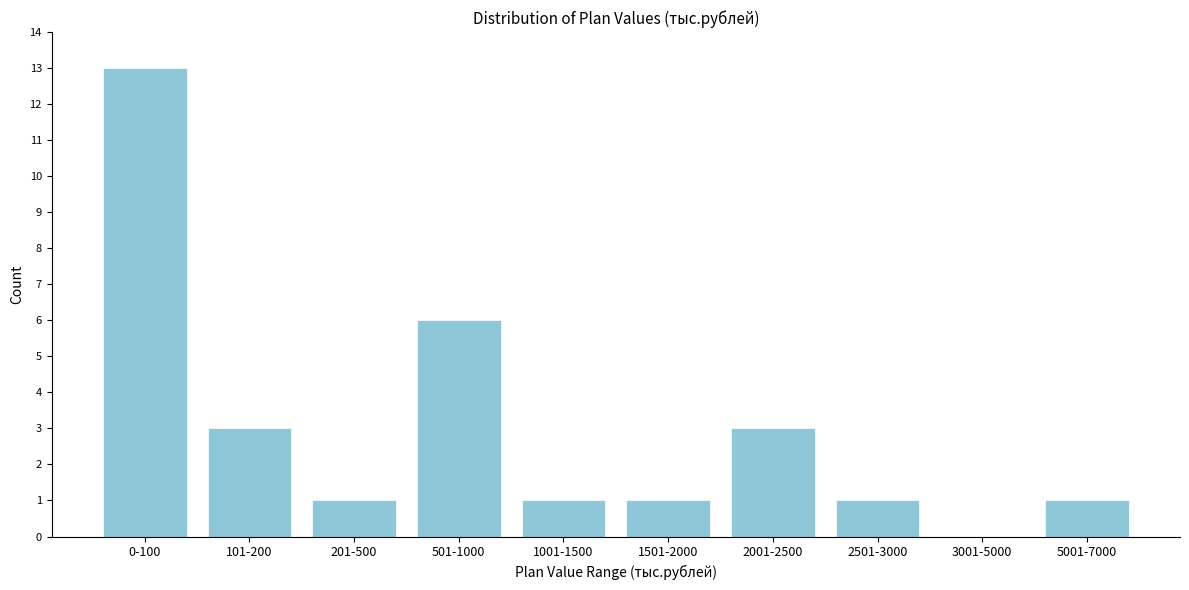

Reading left to right, extract all data points from this chart.

0-100=13	101-200=3	201-500=1	501-1000=6	1001-1500=1	1501-2000=1	2001-2500=3	2501-3000=1	3001-5000=0	5001-7000=1